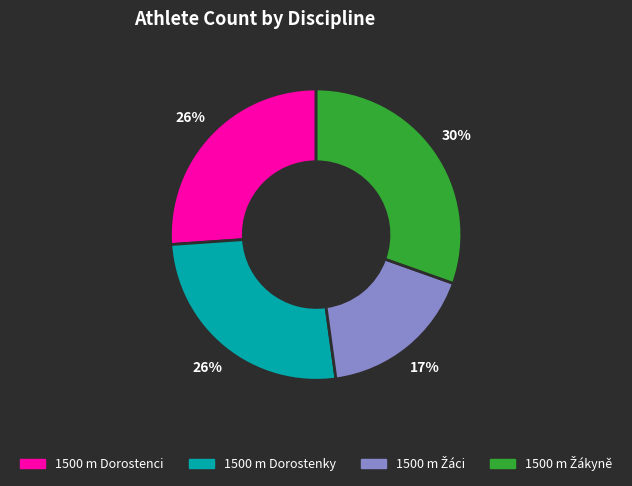

Is it true that 1500 m Dorostenky is 26% of the pie?

True